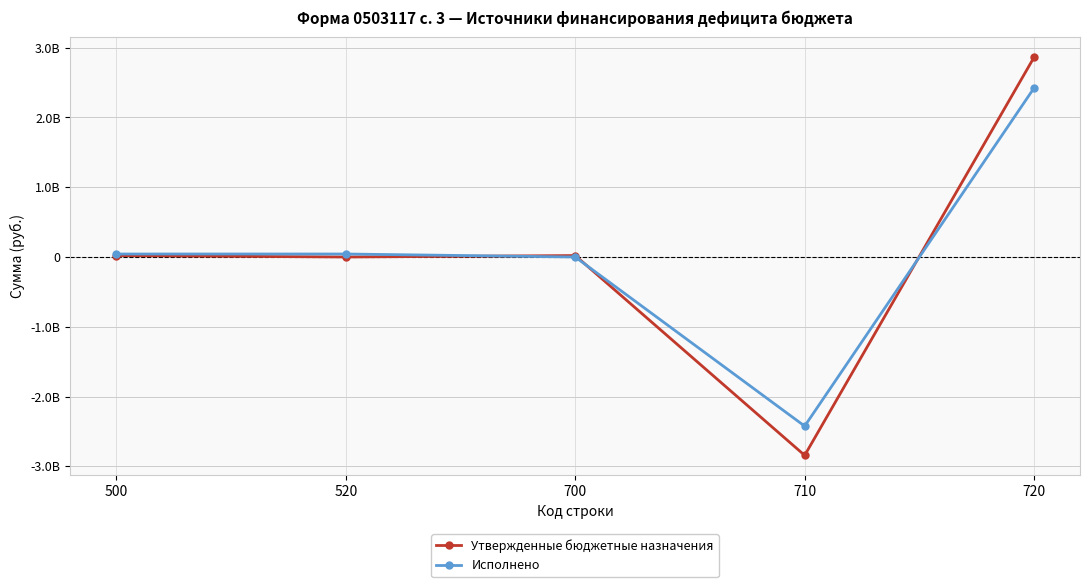

What are all the series names shown in the legend?

Утвержденные бюджетные назначения, Исполнено